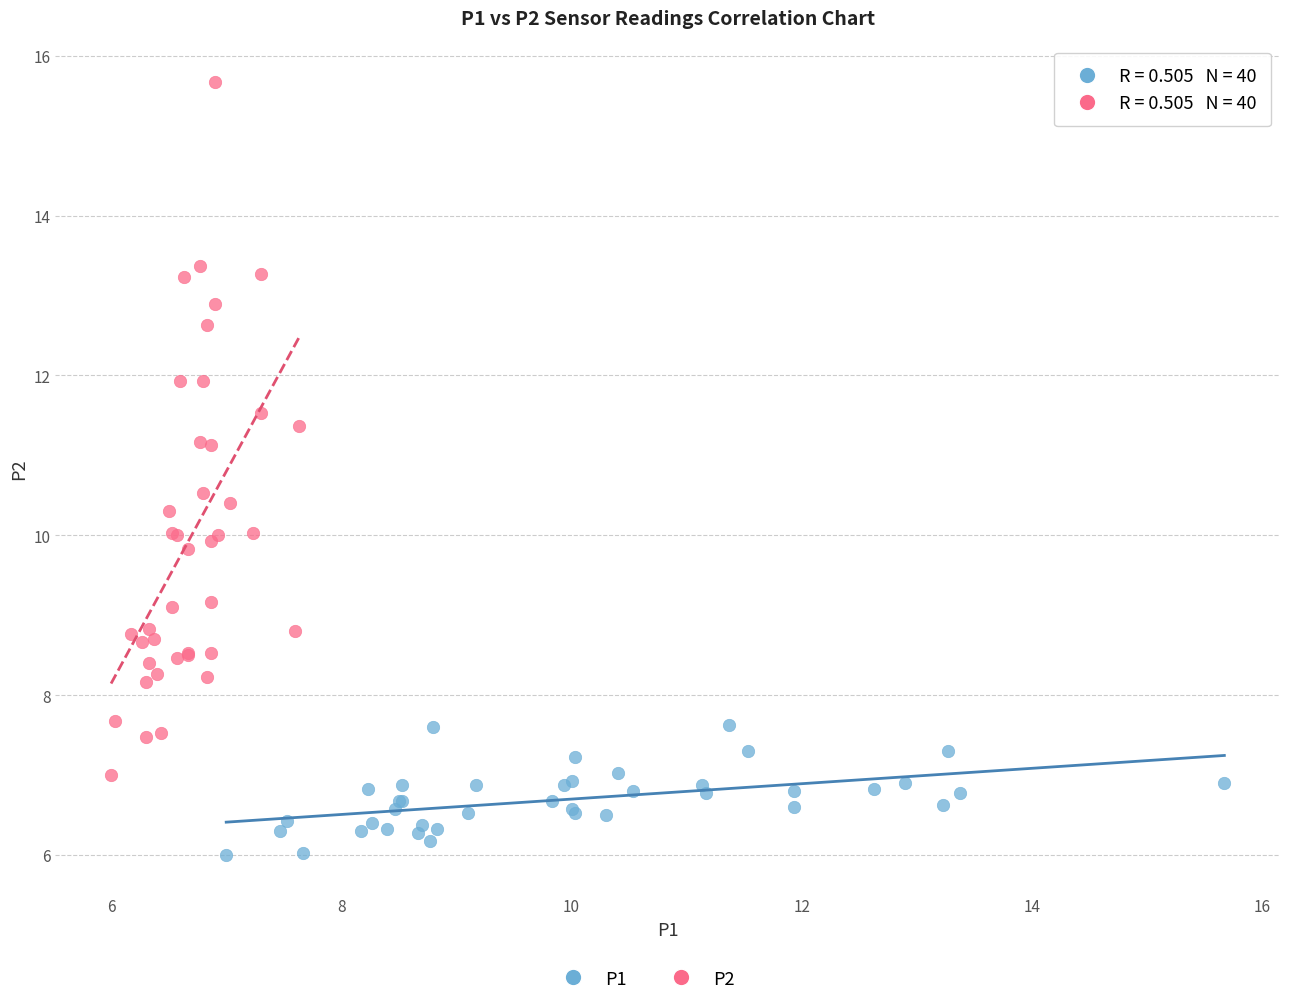

Which series contains the lowest Y value?

P1